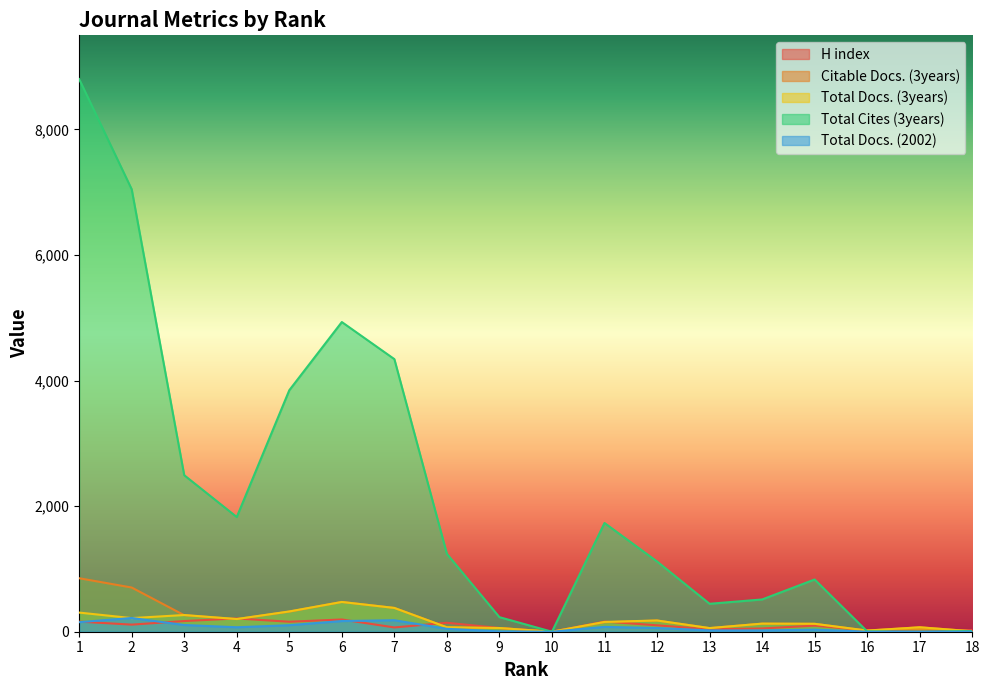

Is it true that H index equals 113 at 2?

True